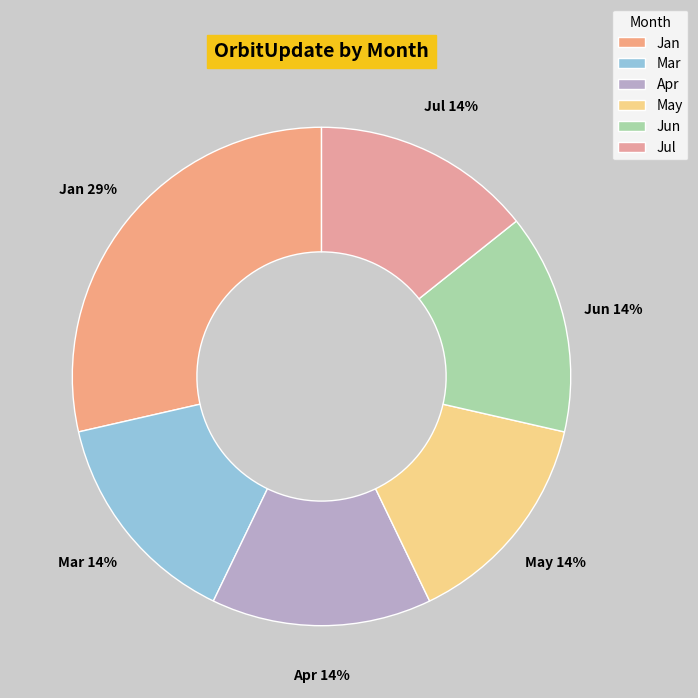

Is the sum of Jun and Apr greater than half?

No